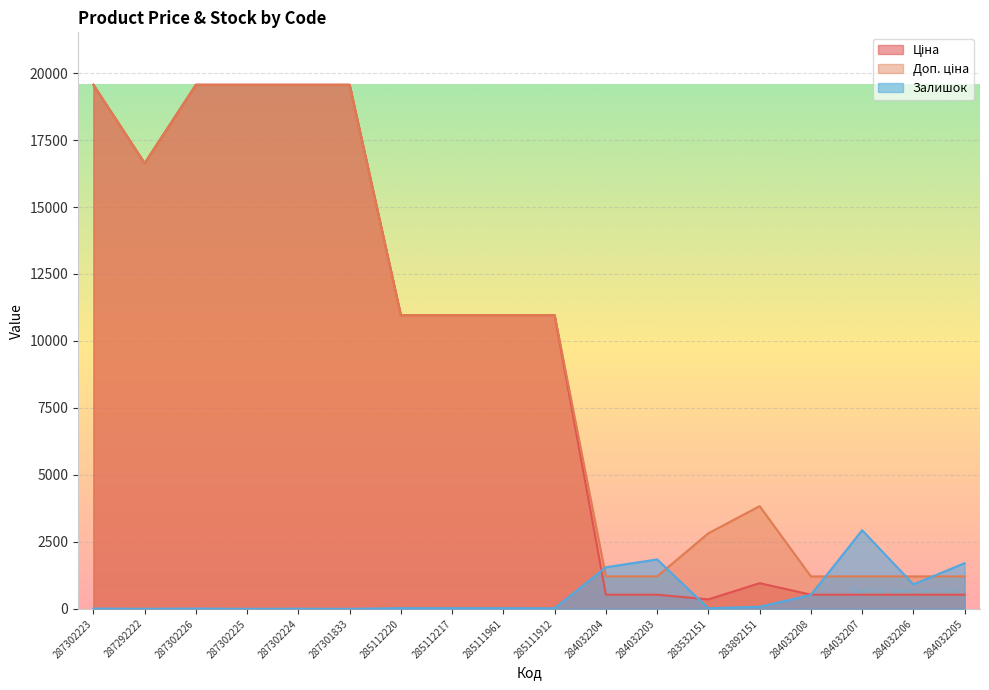

Reading left to right, extract all data points from this chart.

Ціна: 19564.9	16636.8	19564.9	19564.9	19564.9	19564.9	10964.4	10964.4	10964.4	10964.4	528.2	528.2	352.6	958.4	528.2	528.2	528.2	528.2
Доп. ціна: 19564.9	16636.8	19564.9	19564.9	19564.9	19564.9	10964.4	10964.4	10964.4	10964.4	1210.7	1210.7	2821.2	3833.8	1210.7	1210.7	1210.7	1210.7
Залишок: 9.8	1.4	9.8	0.0	4.2	0.0	23.8	23.8	23.8	21.0	1552.0	1844.2	21.0	76.9	518.7	2934.7	913.0	1704.4